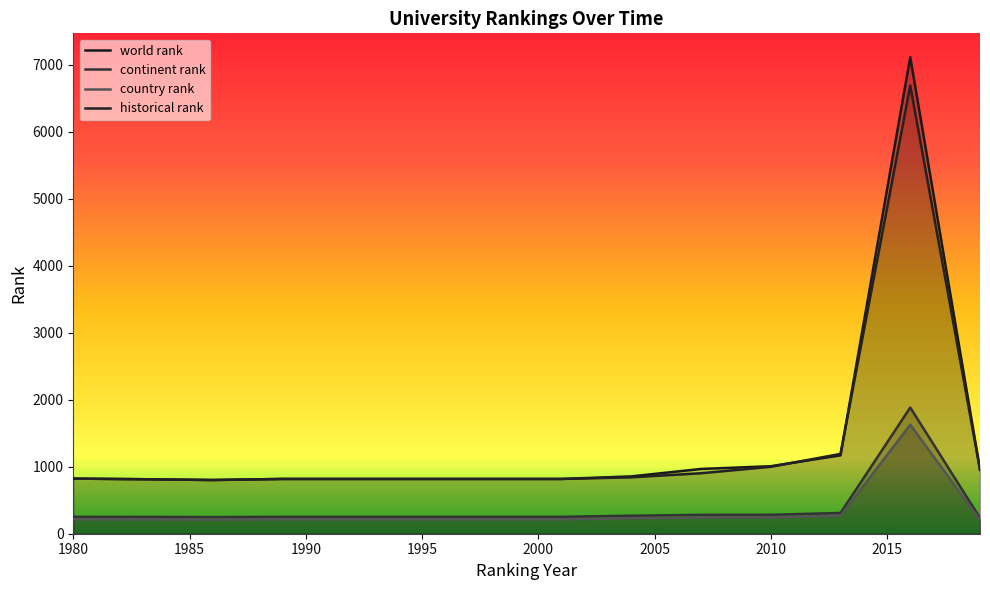

Reading left to right, what are all the values shown in this chart?

world rank: 1980=823	1983=814	1986=802	1989=818	1992=818	1995=818	1998=818	2001=818	2004=856	2007=967	2010=1008	2013=1171	2016=7116	2019=960
continent rank: 1980=252	1983=251	1986=248	1989=252	1992=252	1995=252	1998=252	2001=252	2004=269	2007=282	2010=283	2013=310	2016=1884	2019=235
country rank: 1980=215	1983=214	1986=211	1989=215	1992=215	1995=215	1998=215	2001=215	2004=230	2007=242	2010=244	2013=267	2016=1628	2019=204
historical rank: 1980=823	1983=814	1986=802	1989=818	1992=818	1995=818	1998=818	2001=818	2004=842	2007=903	2010=999	2013=1192	2016=6693	2019=953